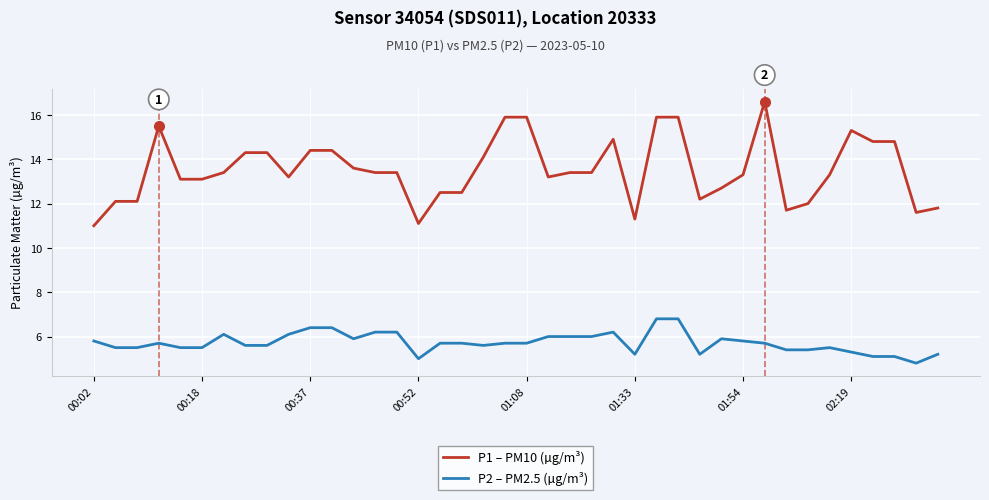

True or false: P2 – PM2.5 (µg/m³) and P1 – PM10 (µg/m³) cross at least once.

False